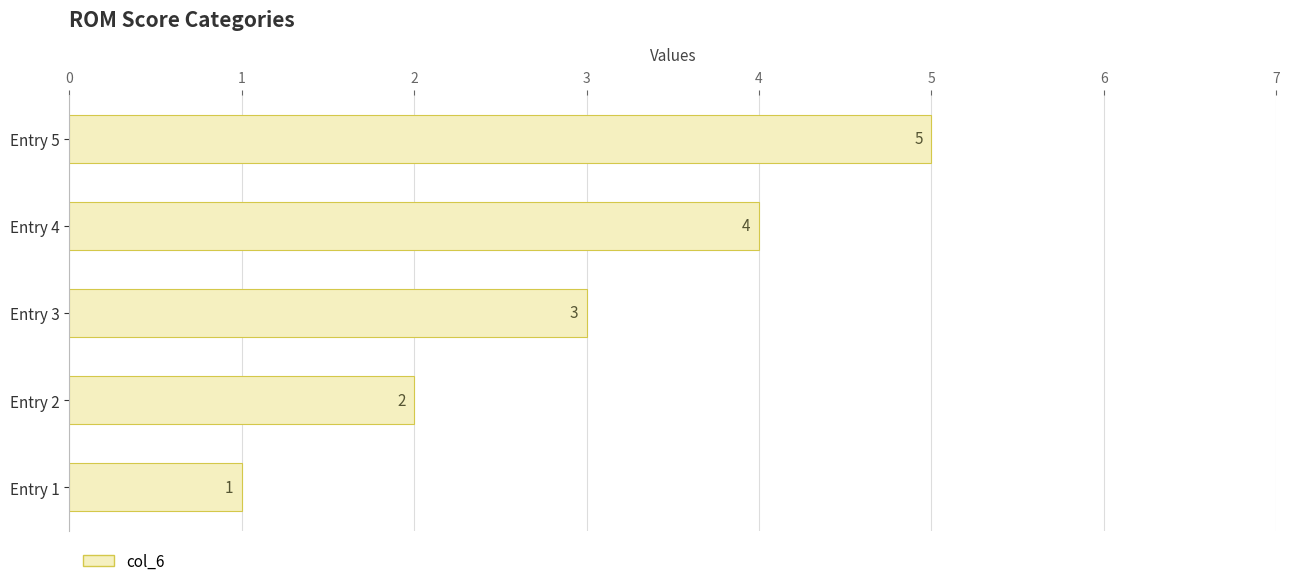

What is the difference between the maximum and minimum values?

4